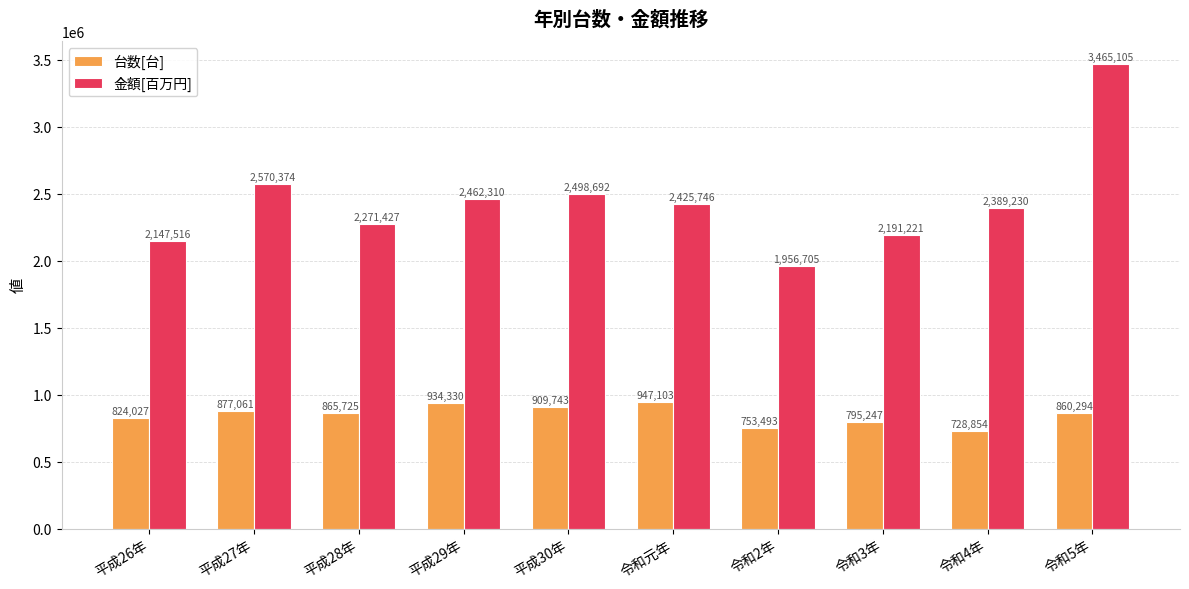

How many values in the 台数[台] series are below 865725?

5